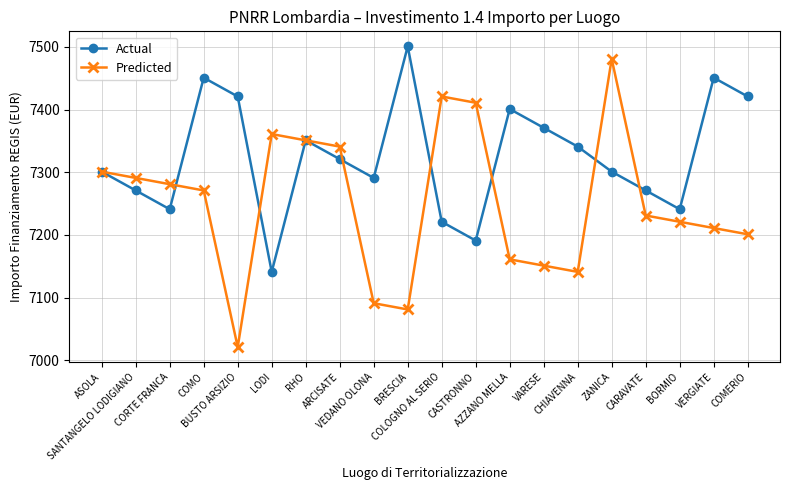

Reading left to right, extract all data points from this chart.

Actual: ASOLA=7301	SANTANGELO LODIGIANO=7271	CORTE FRANCA=7241	COMO=7451	BUSTO ARSIZIO=7421	LODI=7141	RHO=7351	ARCISATE=7321	VEDANO OLONA=7291	BRESCIA=7501	COLOGNO AL SERIO=7221	CASTRONNO=7191	AZZANO MELLA=7401	VARESE=7371	CHIAVENNA=7341	ZANICA=7301	CARAVATE=7271	BORMIO=7241	VERGIATE=7451	COMERIO=7421
Predicted: ASOLA=7301	SANTANGELO LODIGIANO=7291	CORTE FRANCA=7281	COMO=7271	BUSTO ARSIZIO=7021	LODI=7361	RHO=7351	ARCISATE=7341	VEDANO OLONA=7091	BRESCIA=7081	COLOGNO AL SERIO=7421	CASTRONNO=7411	AZZANO MELLA=7161	VARESE=7151	CHIAVENNA=7141	ZANICA=7481	CARAVATE=7231	BORMIO=7221	VERGIATE=7211	COMERIO=7201